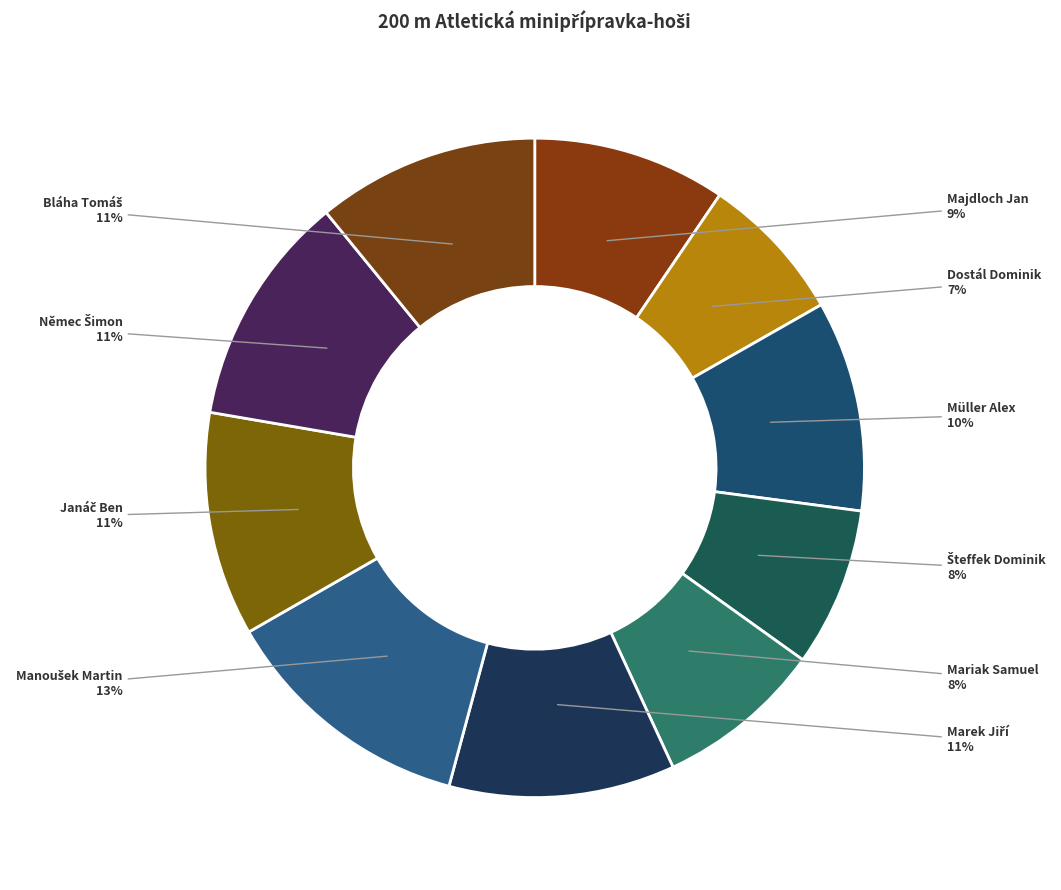

To the nearest percent, what portion does Majdloch Jan represent?

9%